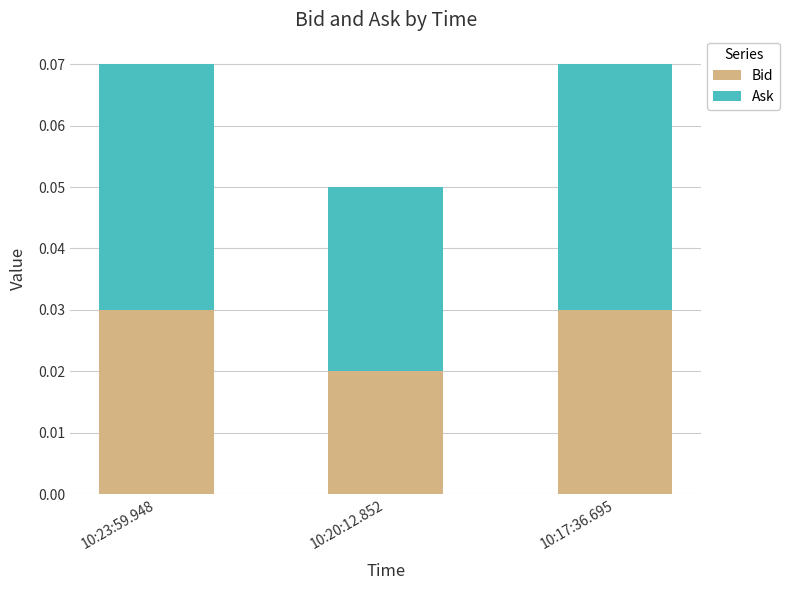

How many Bid values are between 0 and 1?

3